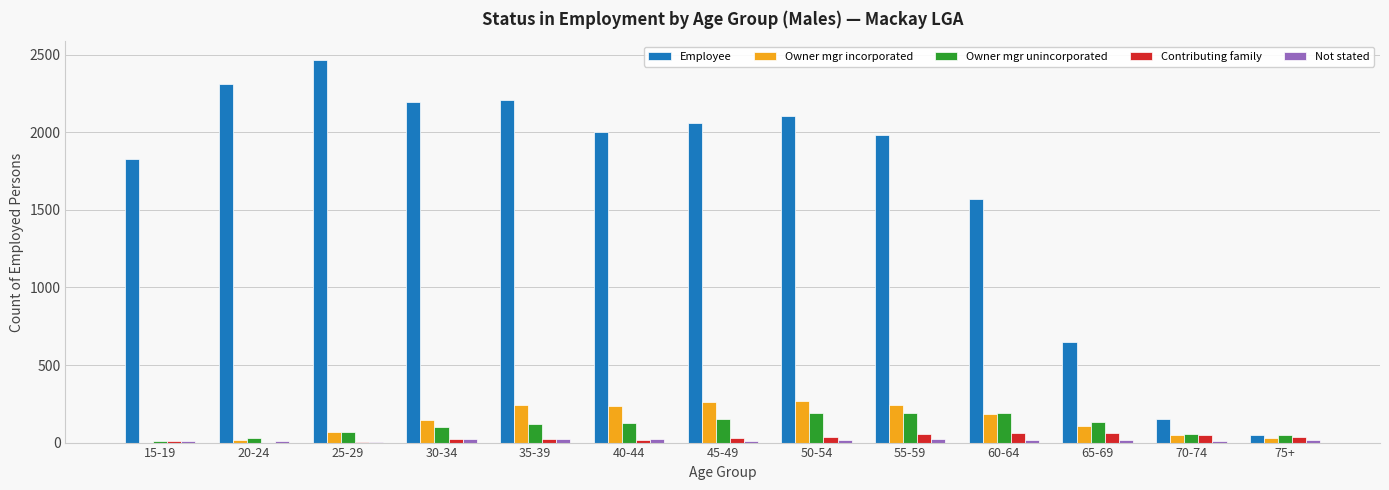

Is it true that Owner mgr unincorporated equals 37 at 45-49?

False